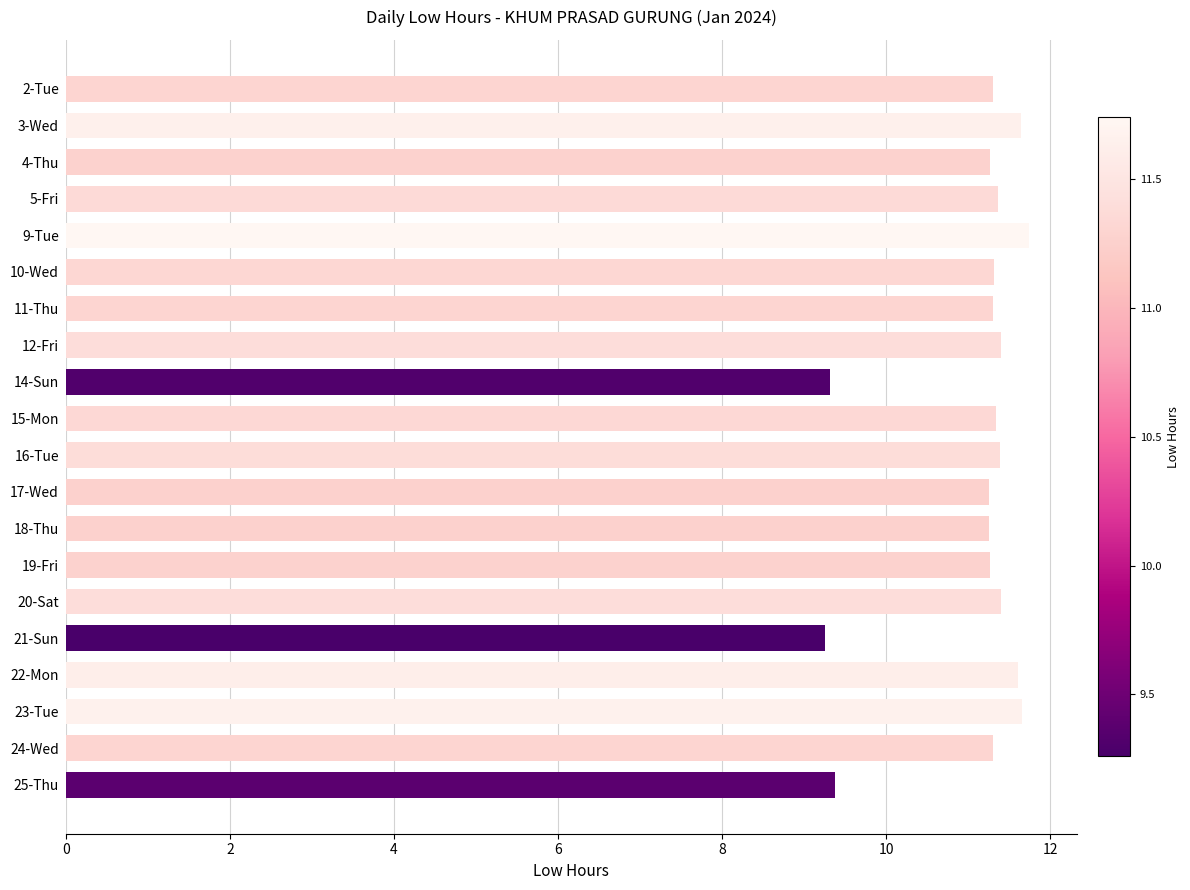

What is the value of the 1st bar from the top?

11.3